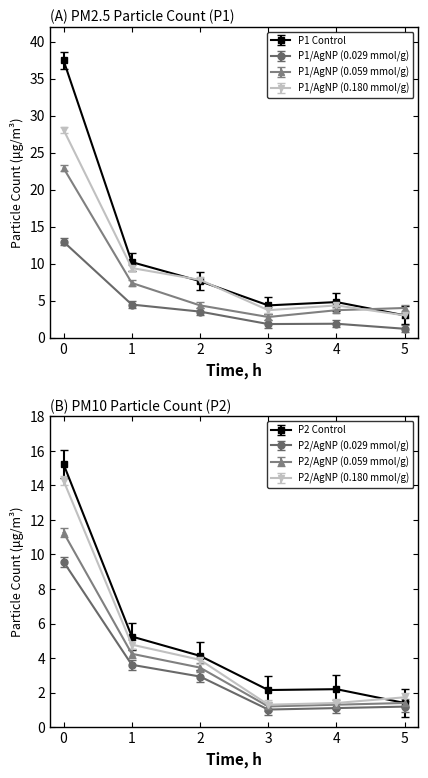

True or false: P1 and P2 cross at least once.

False